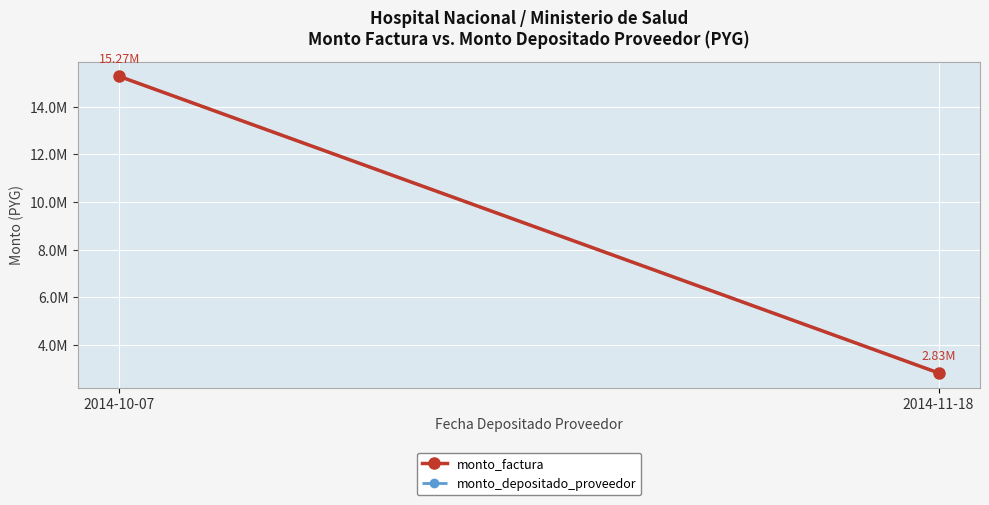

What is the label of the 1st point from the right?

2014-11-18